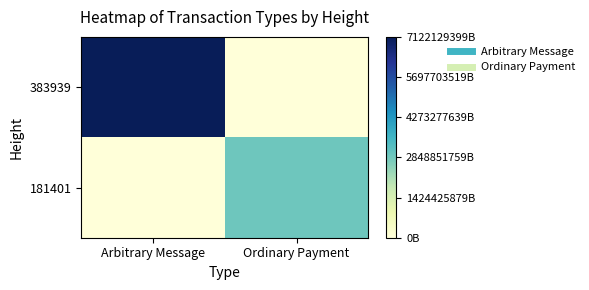

Reading left to right, extract all data points from this chart.

383939: Arbitrary Message=1.0	Ordinary Payment=0.0
181401: Arbitrary Message=0.0	Ordinary Payment=0.4